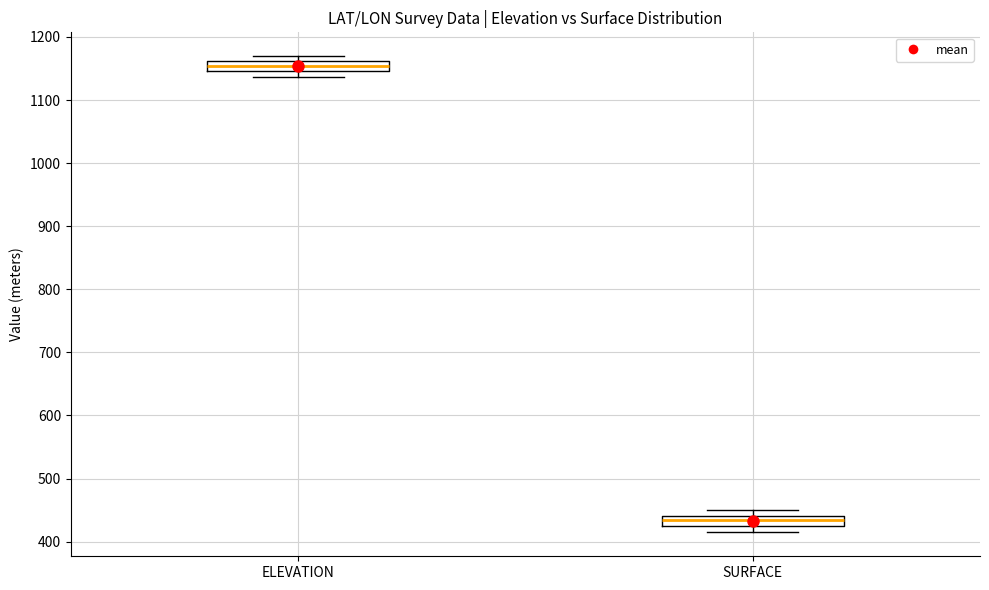

Reading left to right, read every box against the y-axis: the position of its median line, the range the box covers, and the ends of its whiskers. The values are not printed on the chart, so give them approximately, as read against the axis.

ELEVATION: median 1150 (inside the box), box 1150 to 1160, whiskers 1140 to 1170
SURFACE: median 430, box 420 to 440, whiskers 410 to 450